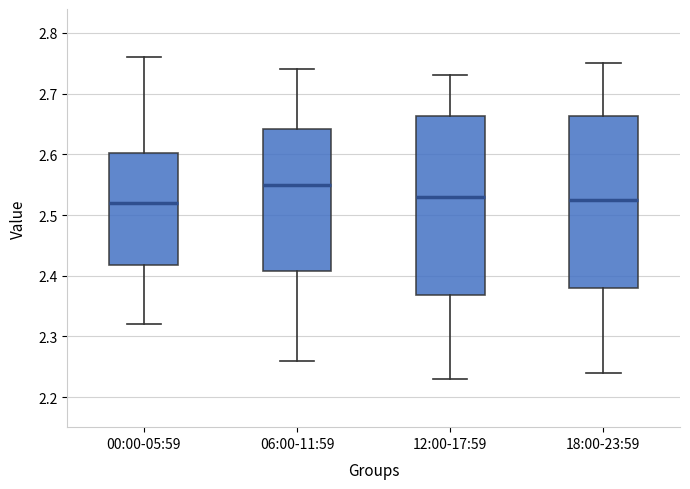

Which box is the tallest, from its lower edge to its upper edge?

12:00-17:59